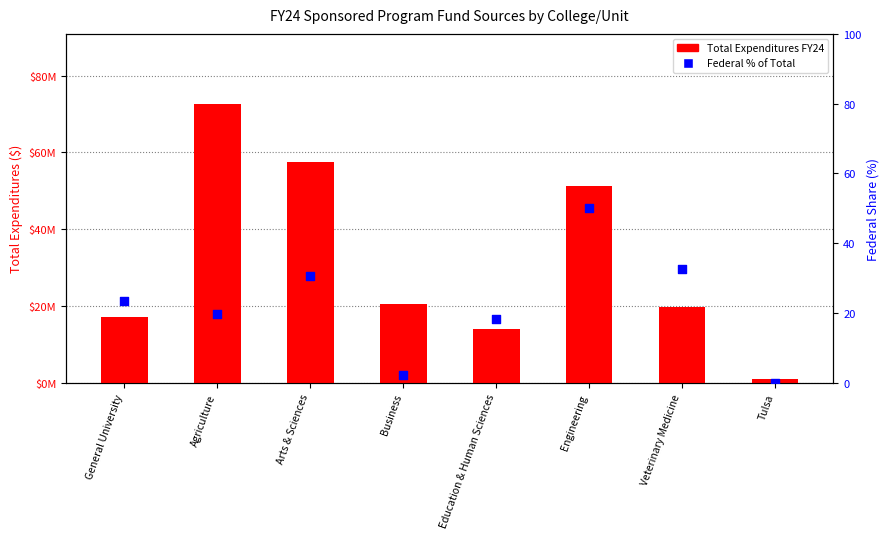

Which series reaches the maximum Y coordinate?

Total Expenditures FY24